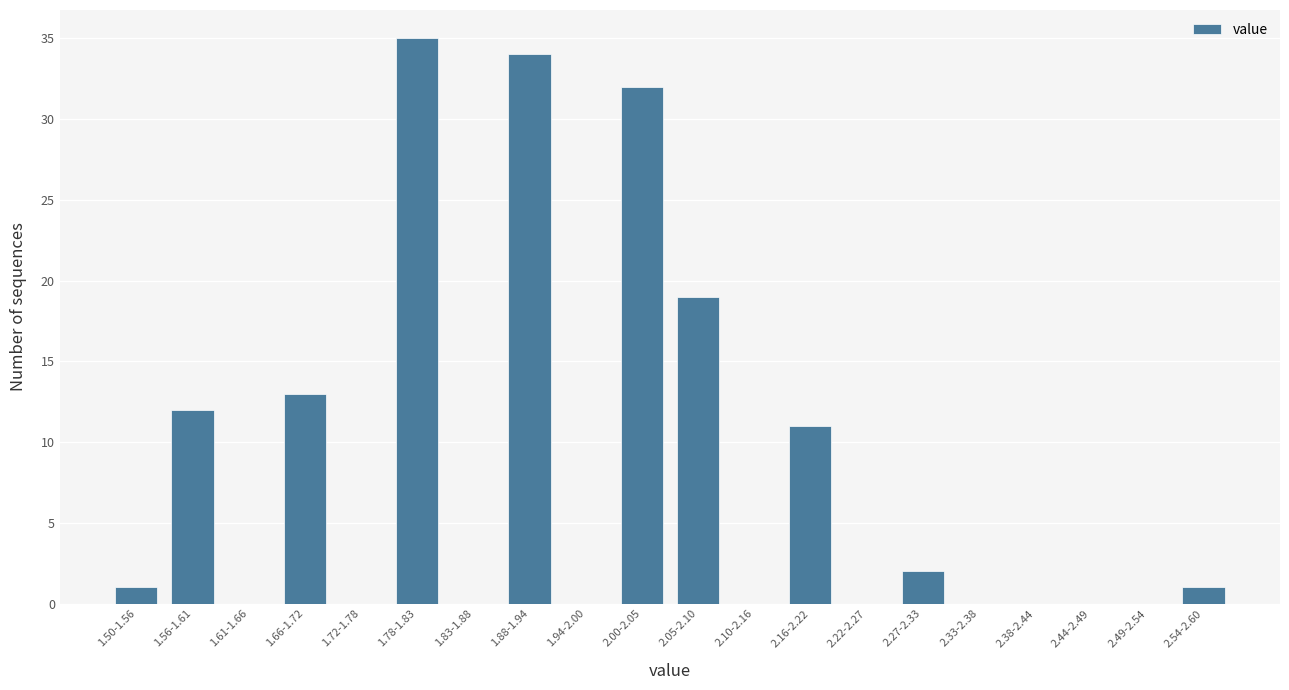

Reading right to left, transcribe all the data shown in this chart.

2.54-2.60=1	2.49-2.54=0	2.44-2.49=0	2.38-2.44=0	2.33-2.38=0	2.27-2.33=2	2.22-2.27=0	2.16-2.22=11	2.10-2.16=0	2.05-2.10=19	2.00-2.05=32	1.94-2.00=0	1.88-1.94=34	1.83-1.88=0	1.78-1.83=35	1.72-1.78=0	1.66-1.72=13	1.61-1.66=0	1.56-1.61=12	1.50-1.56=1